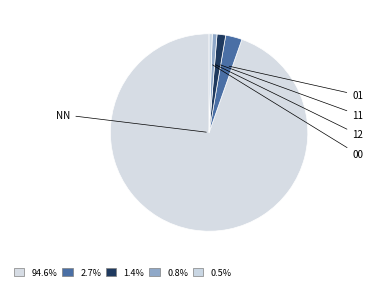

To the nearest percent, what is the average slice percentage?

20%